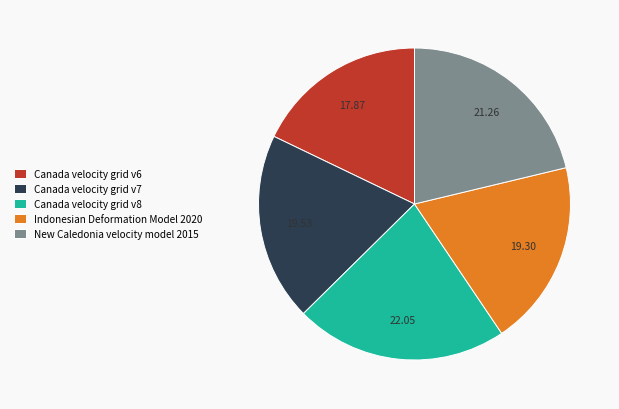

Which category has the smallest portion of the pie?

Canada velocity grid v6